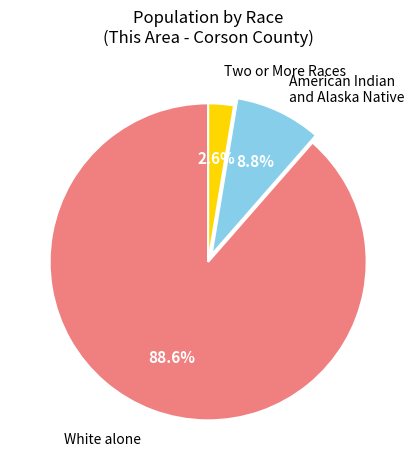

To the nearest percent, what is the difference between the White alone and American Indian and Alaska Native slice percentages?

80%